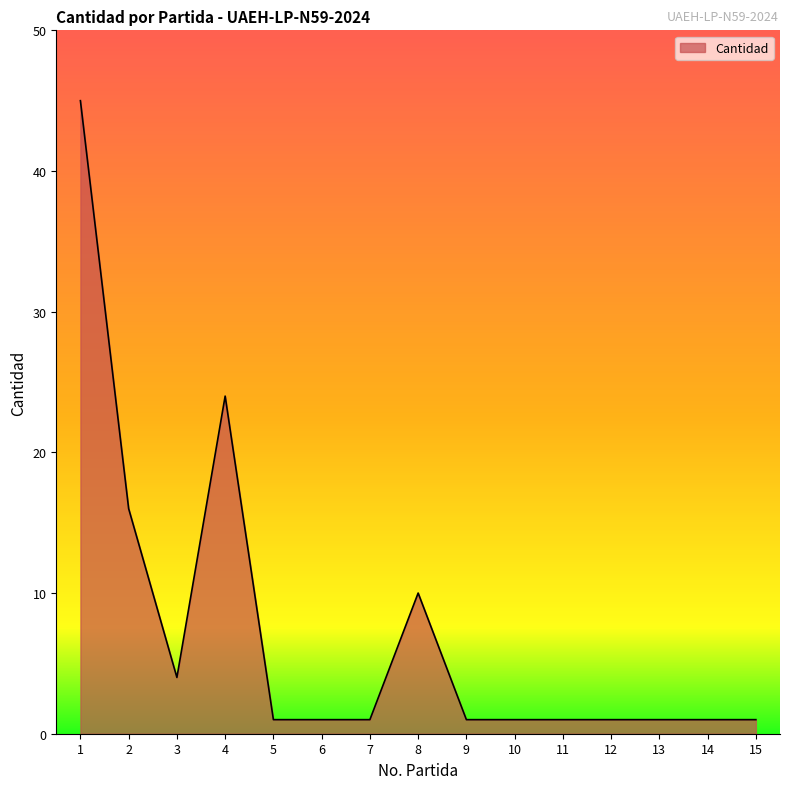

Reading left to right, list all the values displayed in this chart.

1=45	2=16	3=4	4=24	5=1	6=1	7=1	8=10	9=1	10=1	11=1	12=1	13=1	14=1	15=1